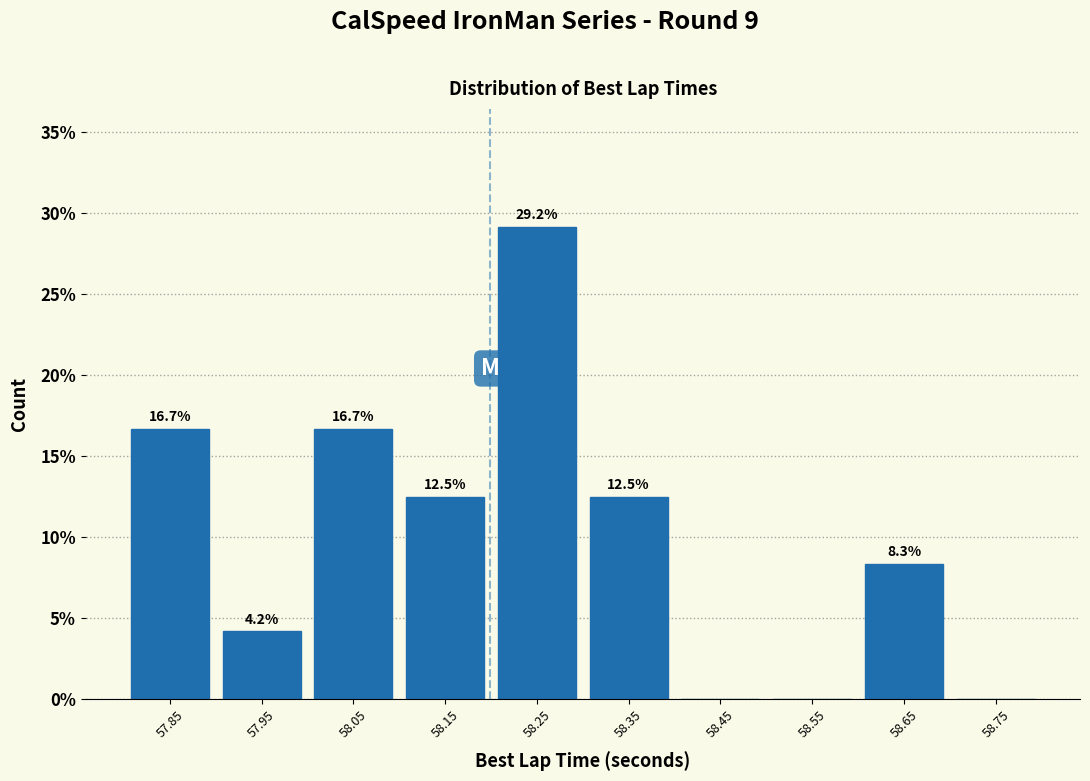

Which range on the x-axis has the tallest bar?

58.2 to 58.3